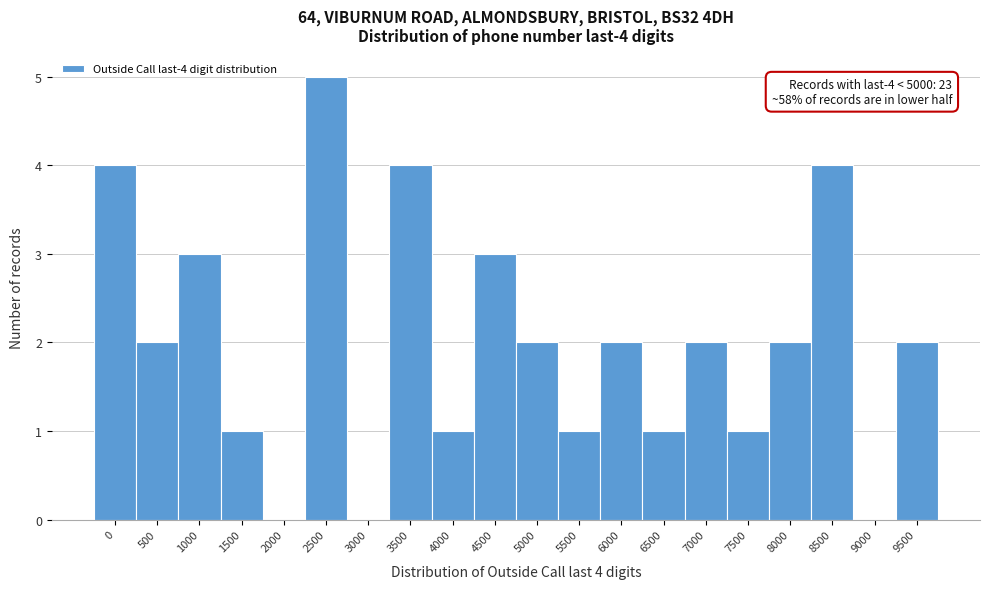

Reading left to right, extract all data points from this chart.

0=4	500=2	1000=3	1500=1	2000=0	2500=5	3000=0	3500=4	4000=1	4500=3	5000=2	5500=1	6000=2	6500=1	7000=2	7500=1	8000=2	8500=4	9000=0	9500=2